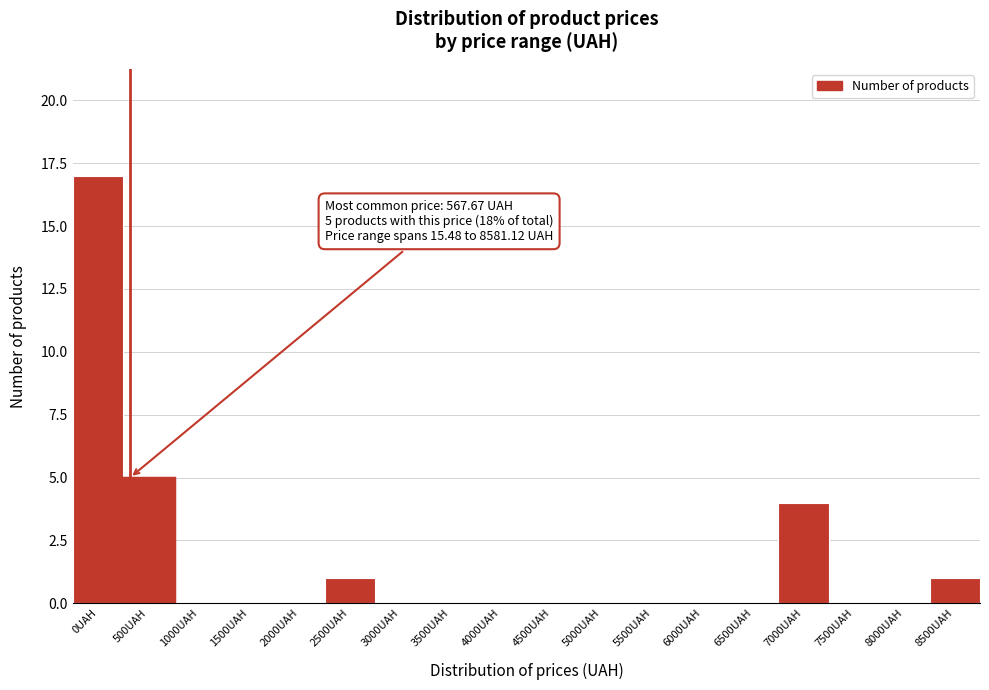

Reading left to right, extract all data points from this chart.

0UAH=17	500UAH=5	1000UAH=0	1500UAH=0	2000UAH=0	2500UAH=1	3000UAH=0	3500UAH=0	4000UAH=0	4500UAH=0	5000UAH=0	5500UAH=0	6000UAH=0	6500UAH=0	7000UAH=4	7500UAH=0	8000UAH=0	8500UAH=1